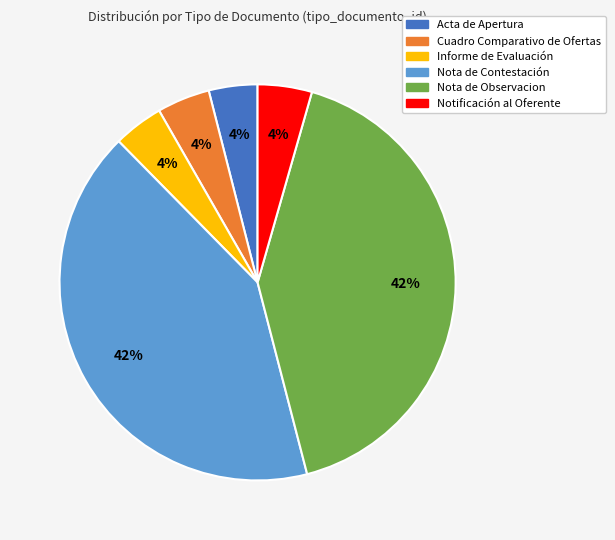

True or false: Nota de Contestación accounts for 51% of the total.

False